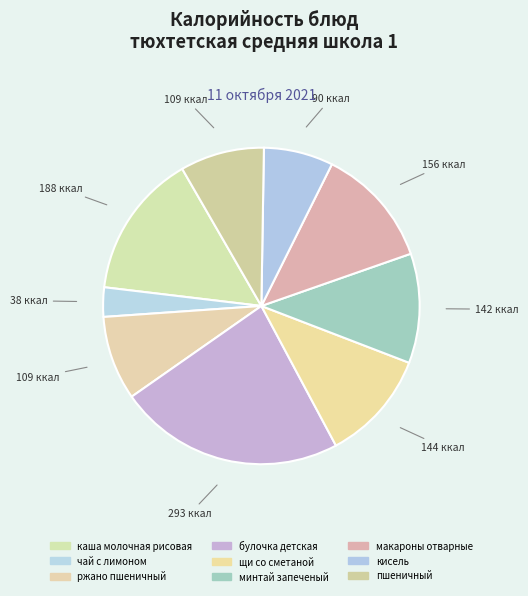

Which category has the smallest portion of the pie?

чай с лимоном